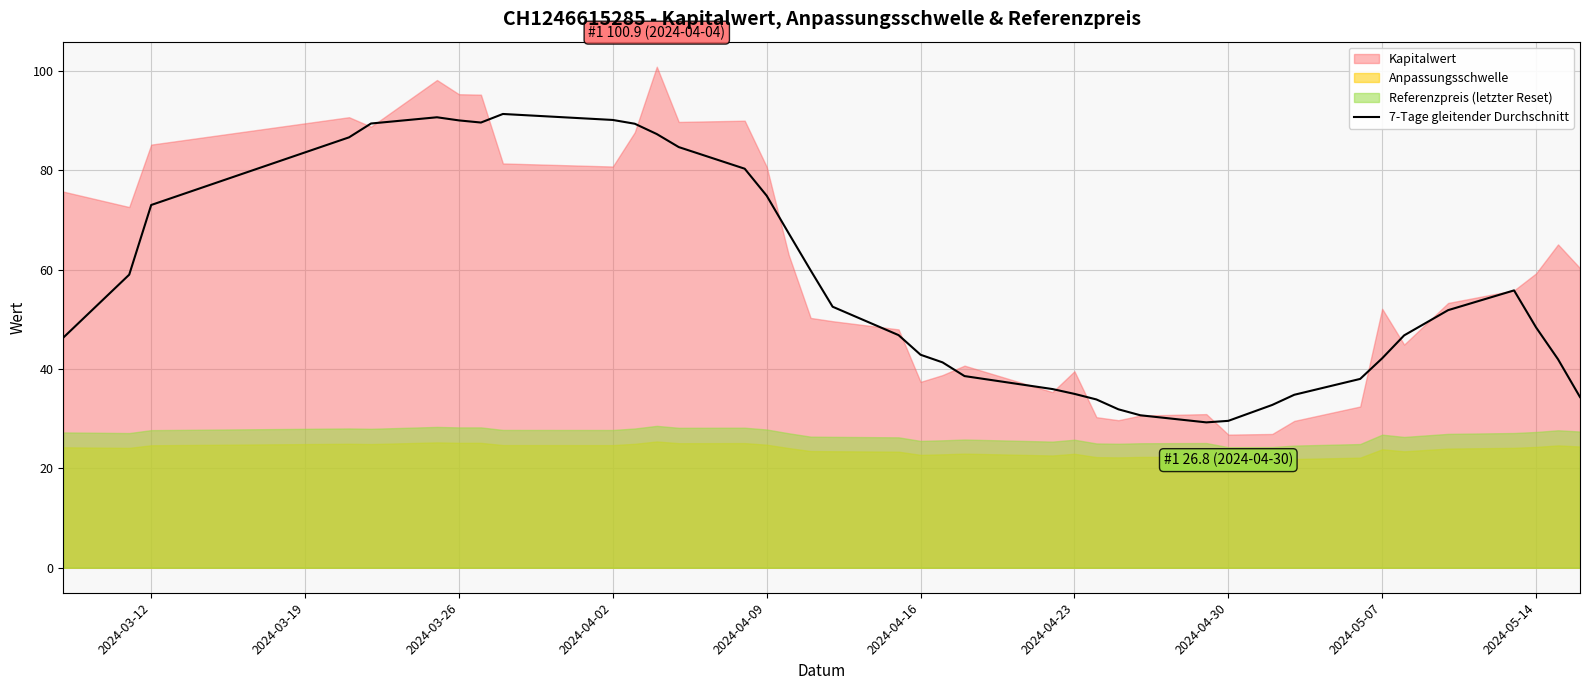

What is the lowest value of the 7-Tage gleitender Durchschnitt series?

29.3